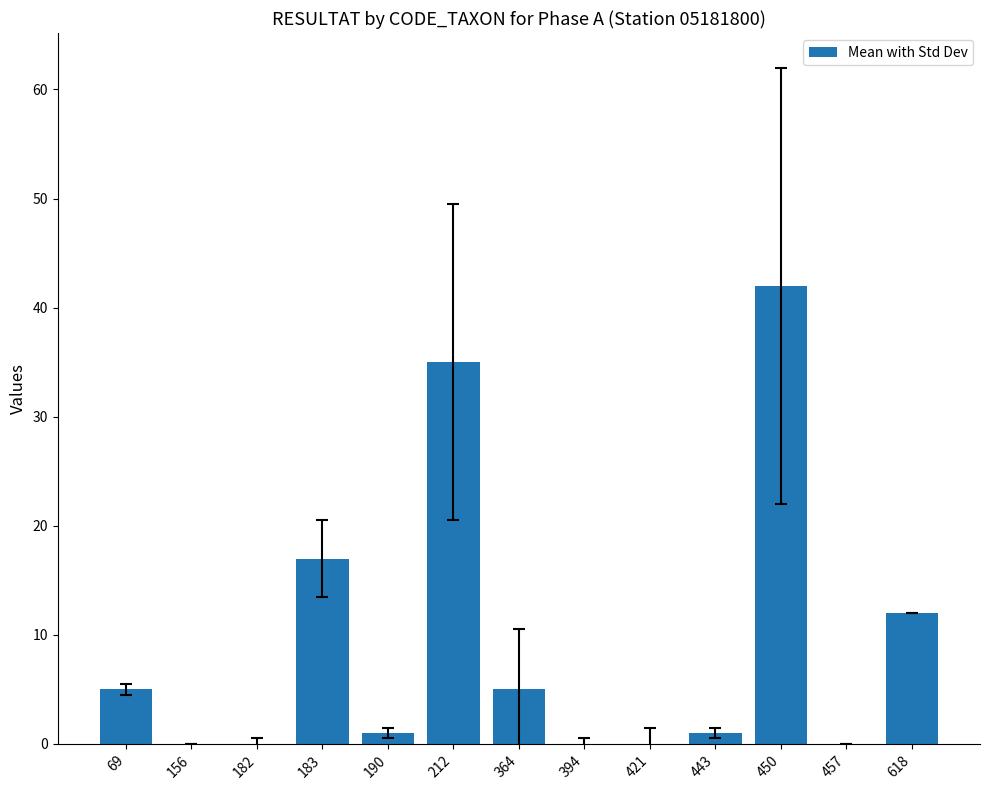

Reading left to right, what are all the values shown in this chart?

5	0	0	17	1	35	5	0	0	1	42	0	12